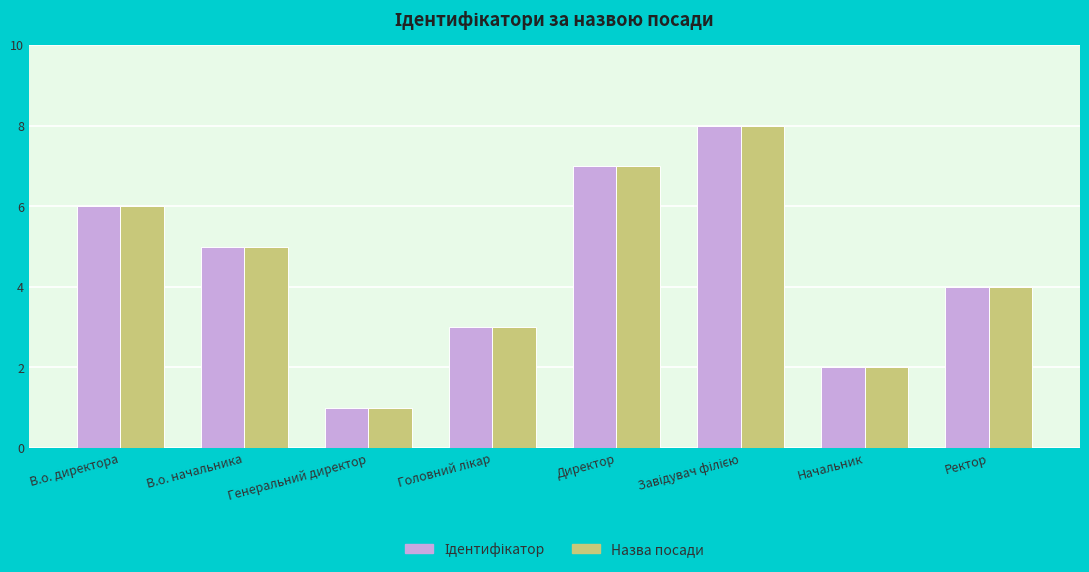

How many groups of bars are there?

8